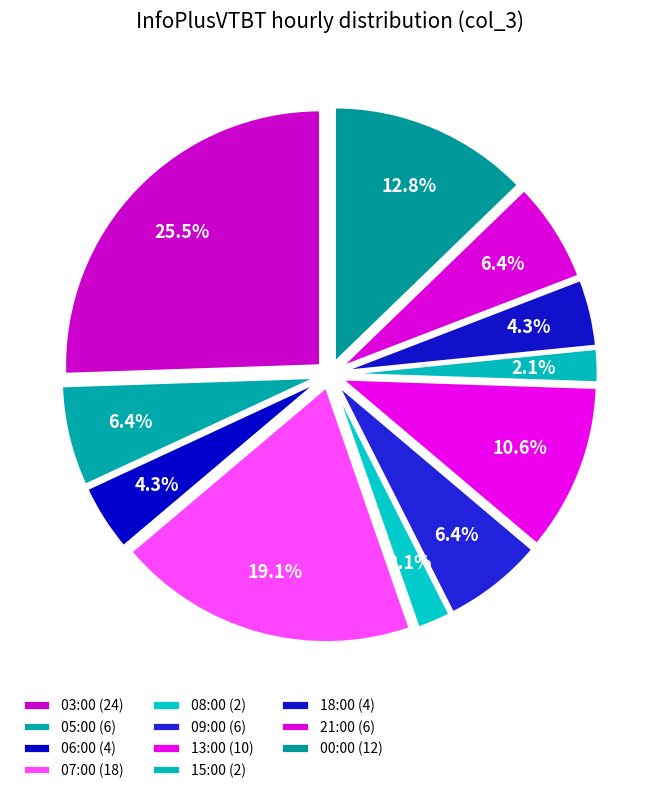

Does any single category account for the majority?

No